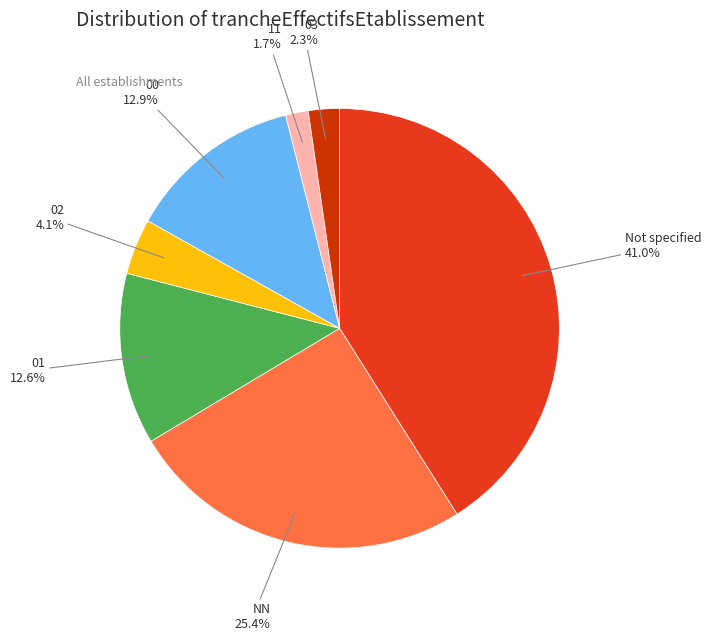

How many segments does this pie chart have?

7